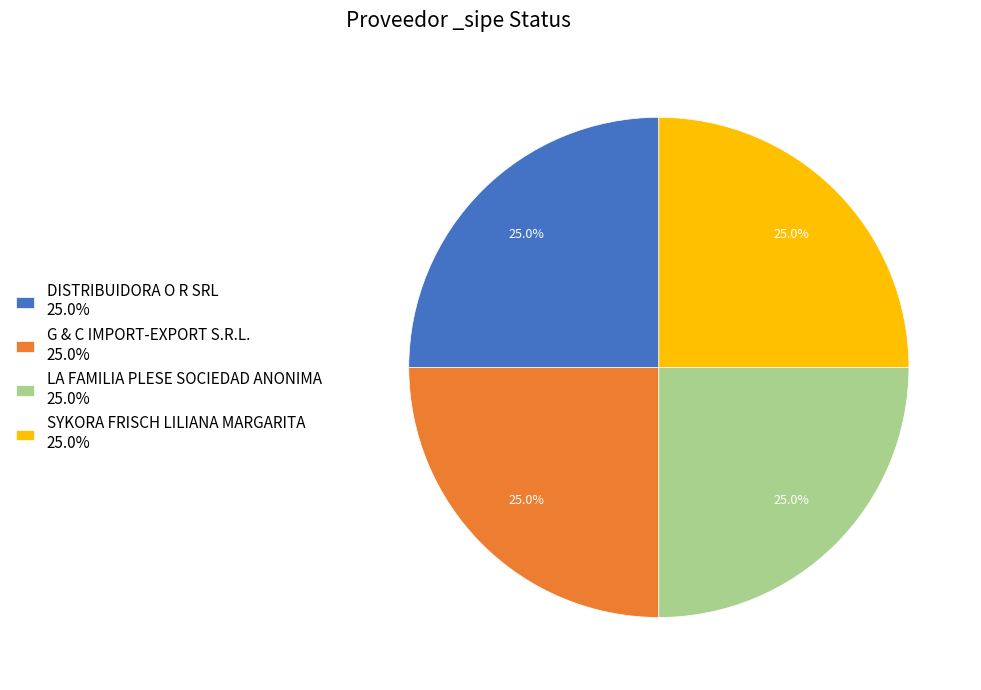

What is the total percentage of G & C IMPORT-EXPORT S.R.L. 25.0% and DISTRIBUIDORA O R SRL 25.0%?

50.0%